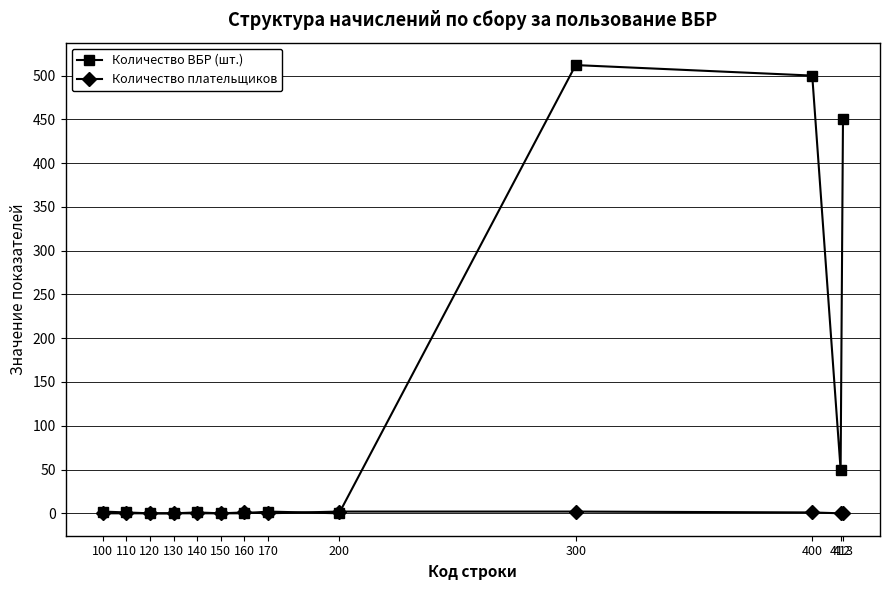

Which series has the widest spread of values?

Количество ВБР (шт.)